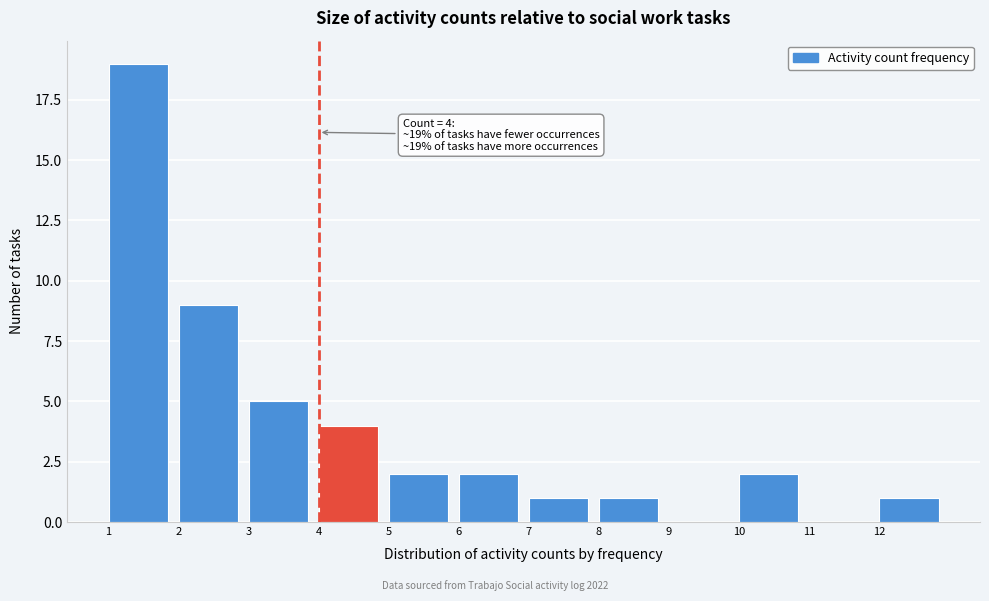

Over which range of the x-axis is the bar tallest?

1 to 2